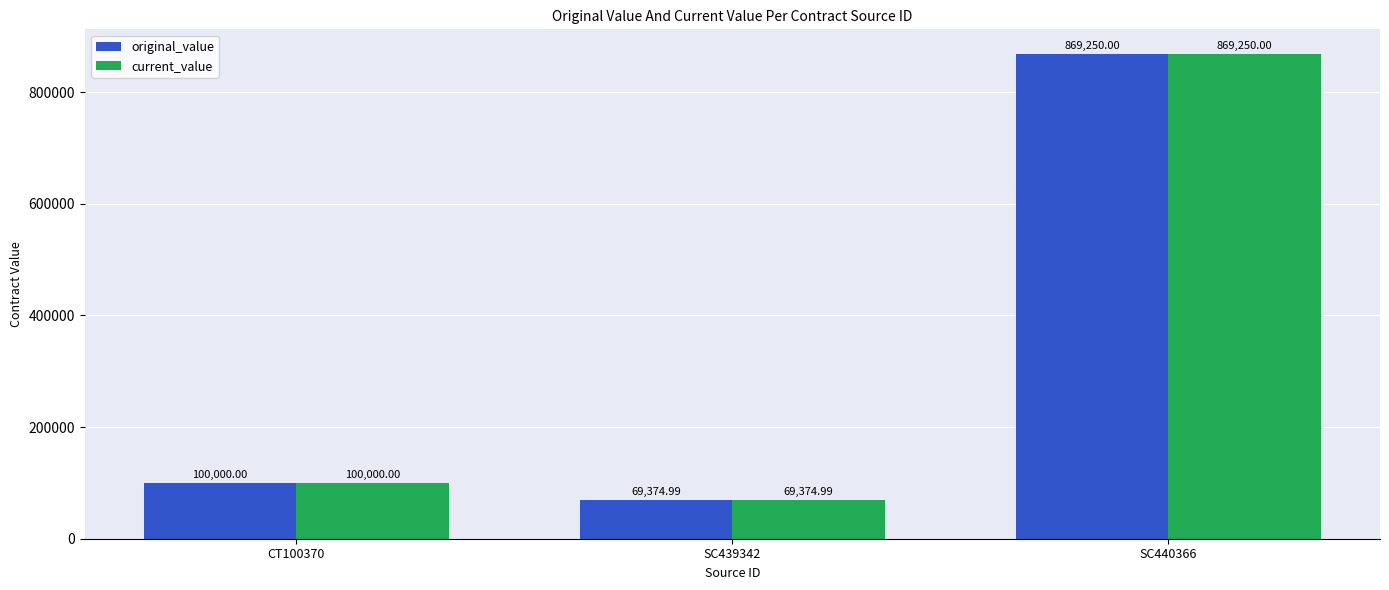

Reading right to left, what are all the values shown in this chart?

original_value: 869250.0	69375.0	100000.0
current_value: 869250.0	69375.0	100000.0